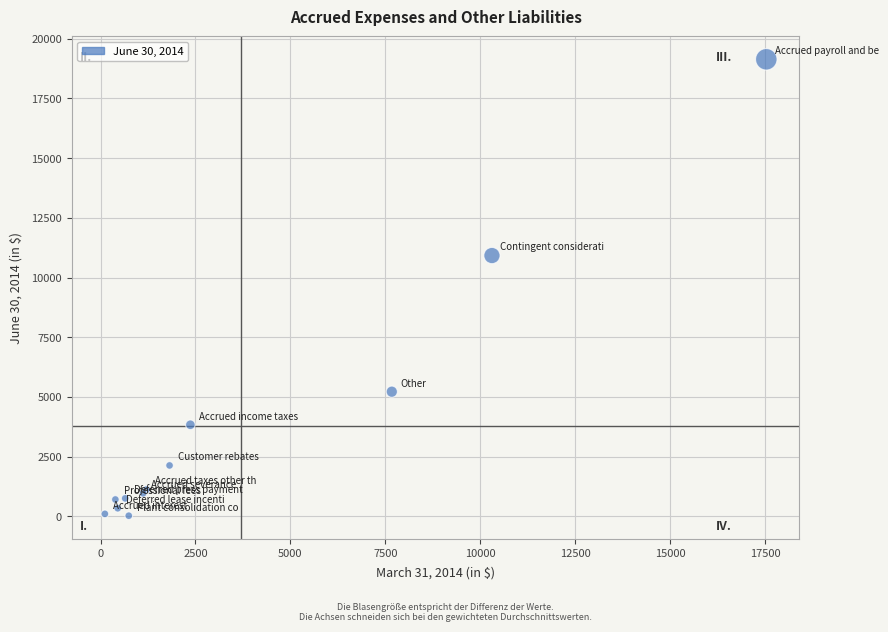

What Y value in the scatter plot is closest to 9584?

10923